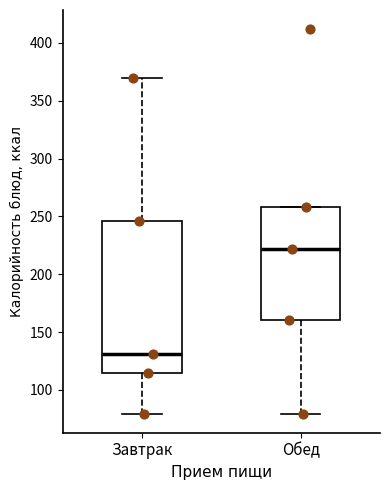

Reading left to right, read every box against the y-axis: the position of its median line, the range the box covers, and the ends of its whiskers. The values are not printed on the chart, so give them approximately, as read against the axis.

Завтрак: median 130, box 115 to 245, whiskers 80 to 370
Обед: median 220, box 160 to 260, whiskers 80 to 260